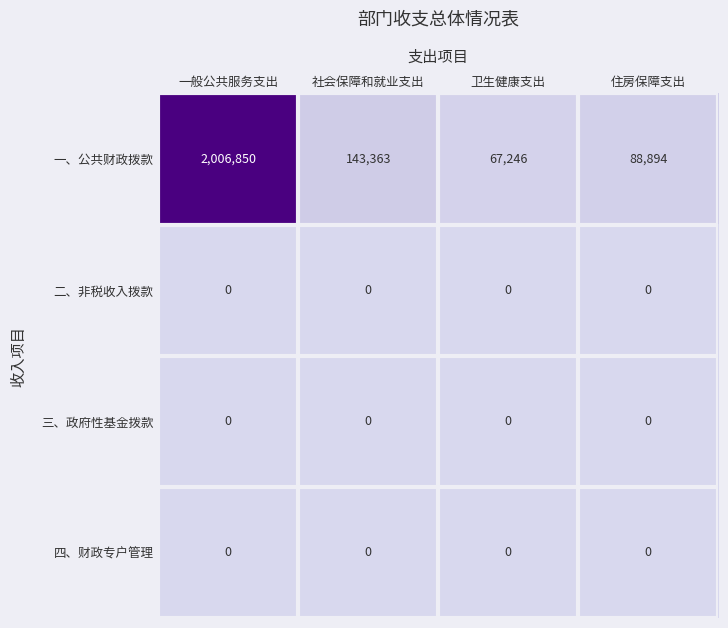

What is the sum of the 一、公共财政拨款 values at 卫生健康支出 and 社会保障和就业支出?

210609